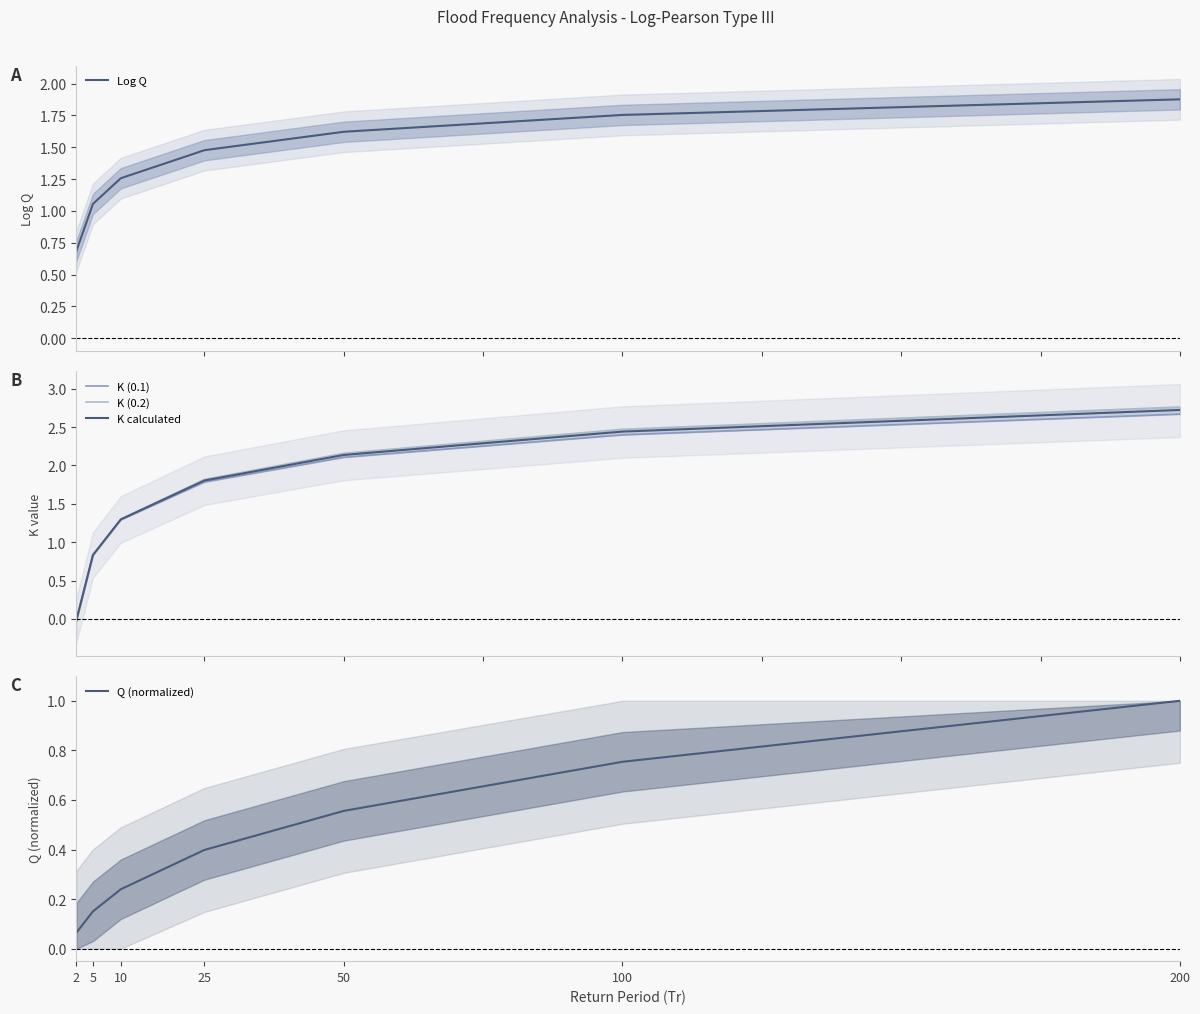

Reading right to left, what are all the values shown in this chart?

Log Q: 200=1.9	100=1.8	50=1.6	25=1.5	10=1.3	5=1.1	2=0.7
K (0.1): 200=2.7	100=2.4	50=2.1	25=1.8	10=1.3	5=0.8	2=-0.0
K (0.2): 200=2.8	100=2.5	50=2.2	25=1.8	10=1.3	5=0.8	2=-0.0
K calculated: 200=2.7	100=2.4	50=2.1	25=1.8	10=1.3	5=0.8	2=-0.0
Q (normalized): 200=1.0	100=0.8	50=0.6	25=0.4	10=0.2	5=0.2	2=0.1